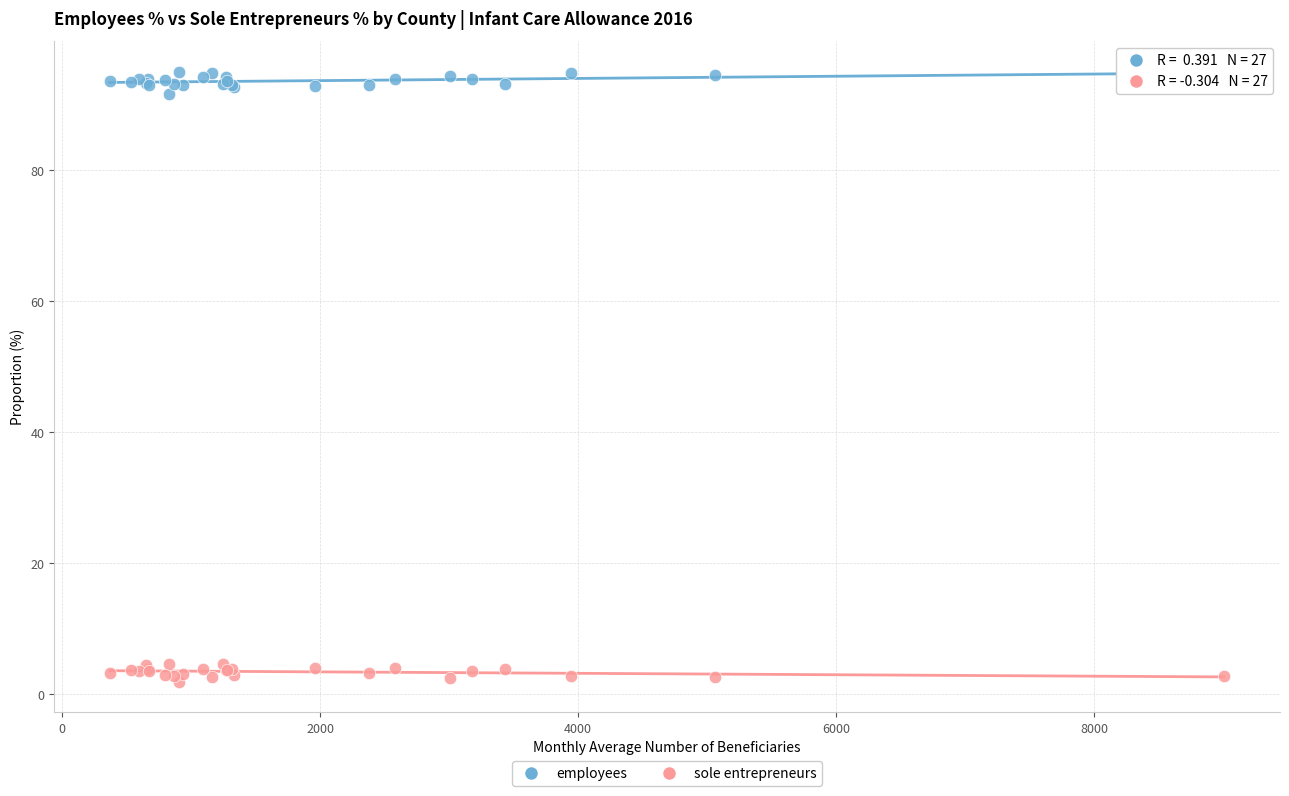

What is the X range (max minus min) for the scatter plot?

8640.1